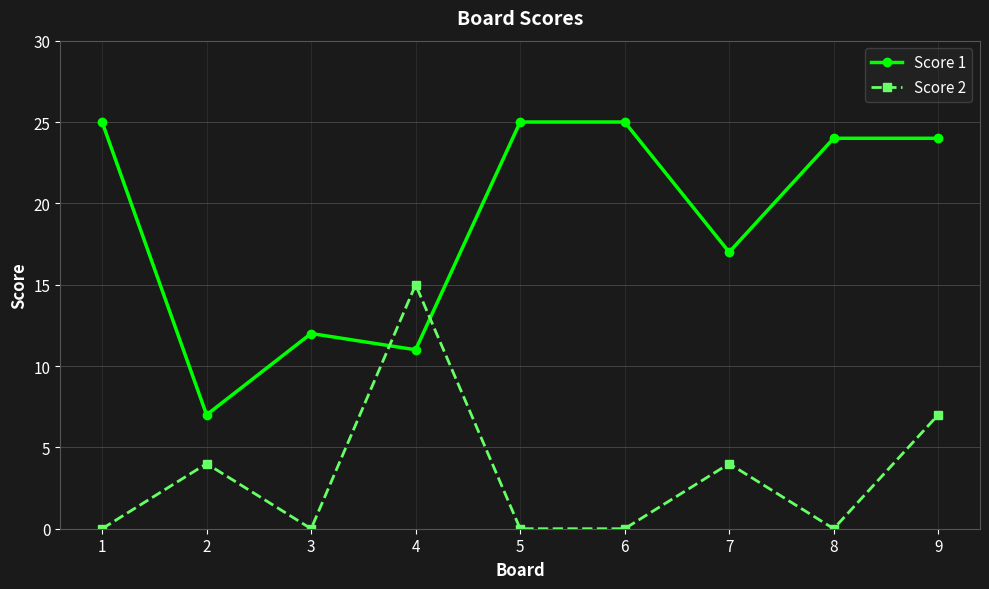

How many data points in Score 1 are less than 24?

4